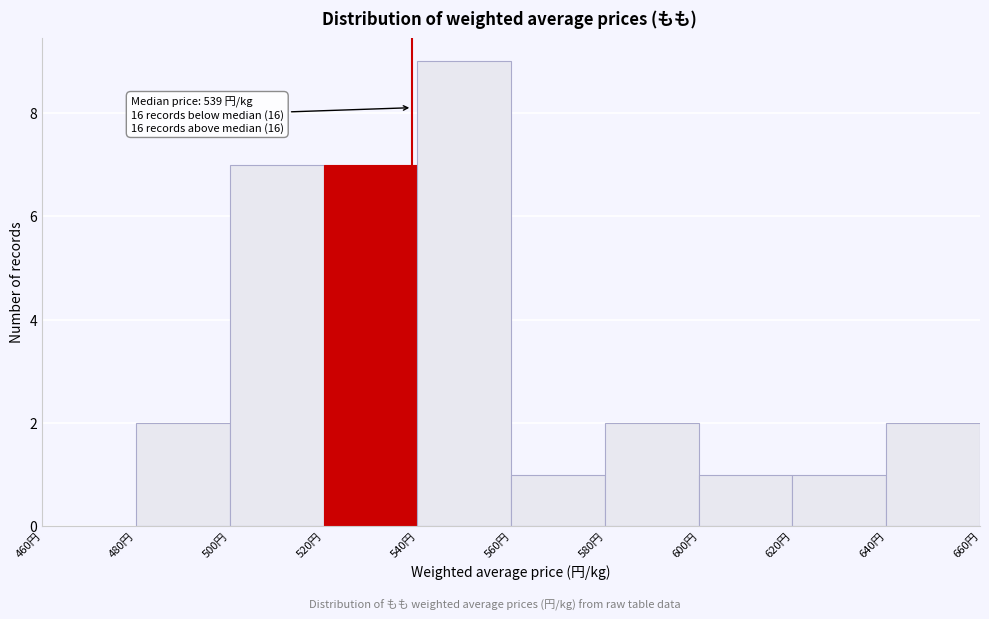

Which range on the x-axis has the tallest bar?

540 to 560